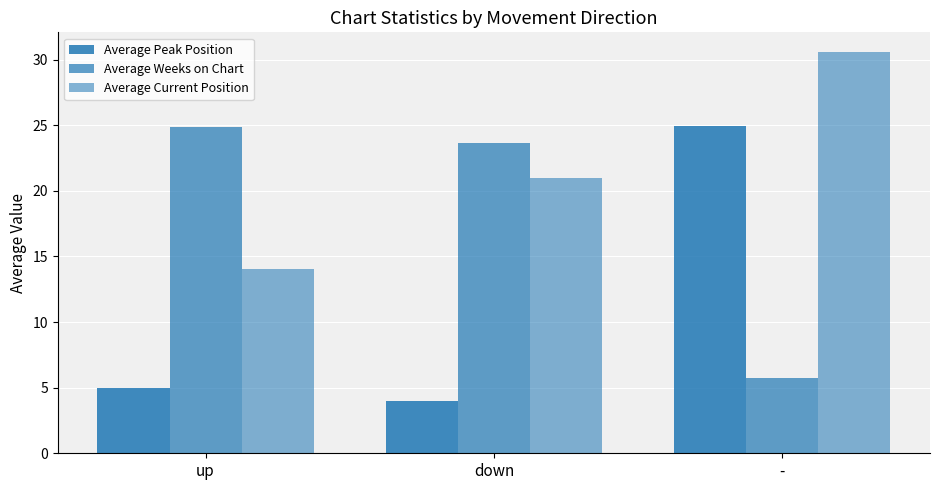

What position from the right is up?

3